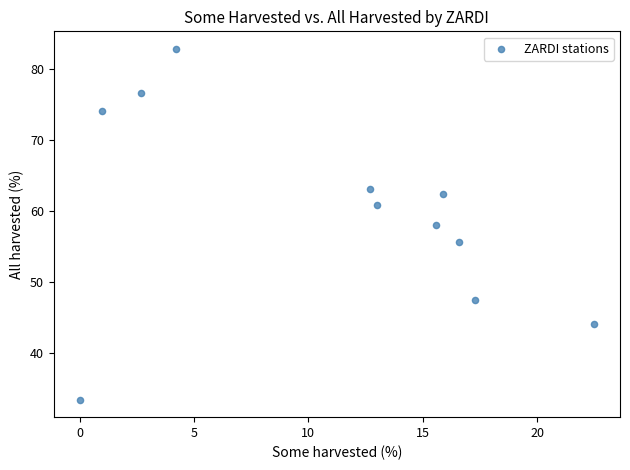

What is the average Y value?

59.9